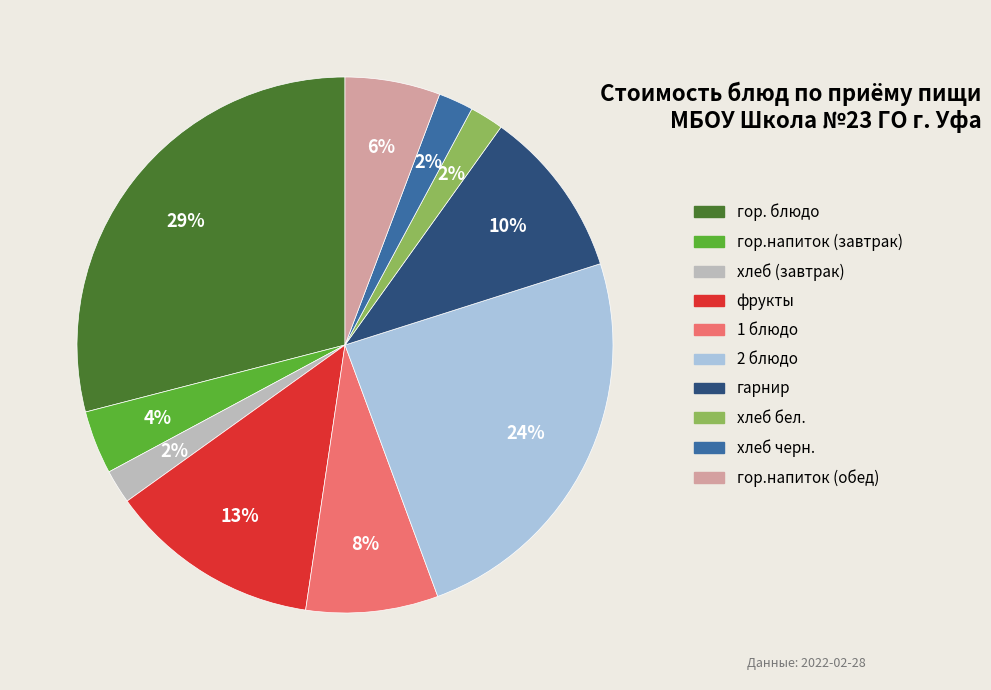

What percentage is the гор. блюдо slice, to the nearest percent?

29%